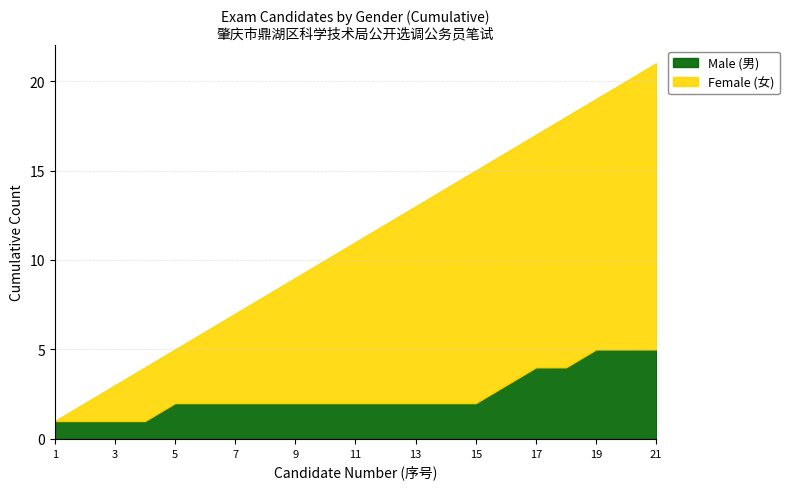

List the series in order of their peak value, lowest first.

Male (男), Female (女)